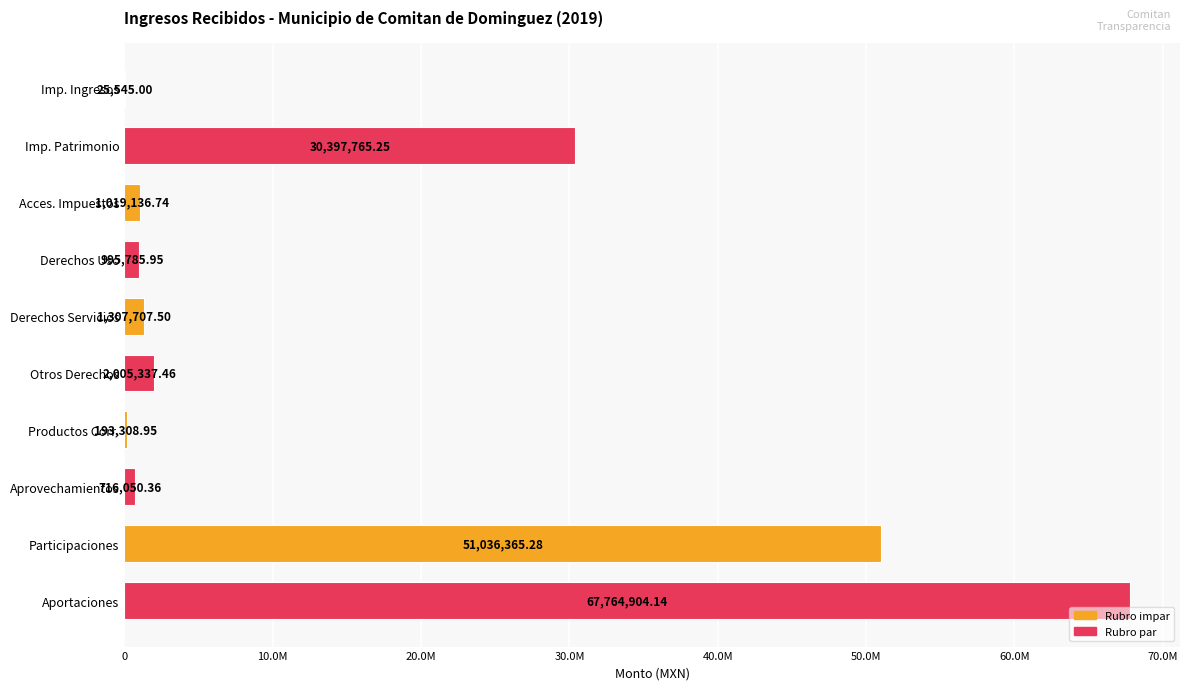

What is the average value?

15546190.7